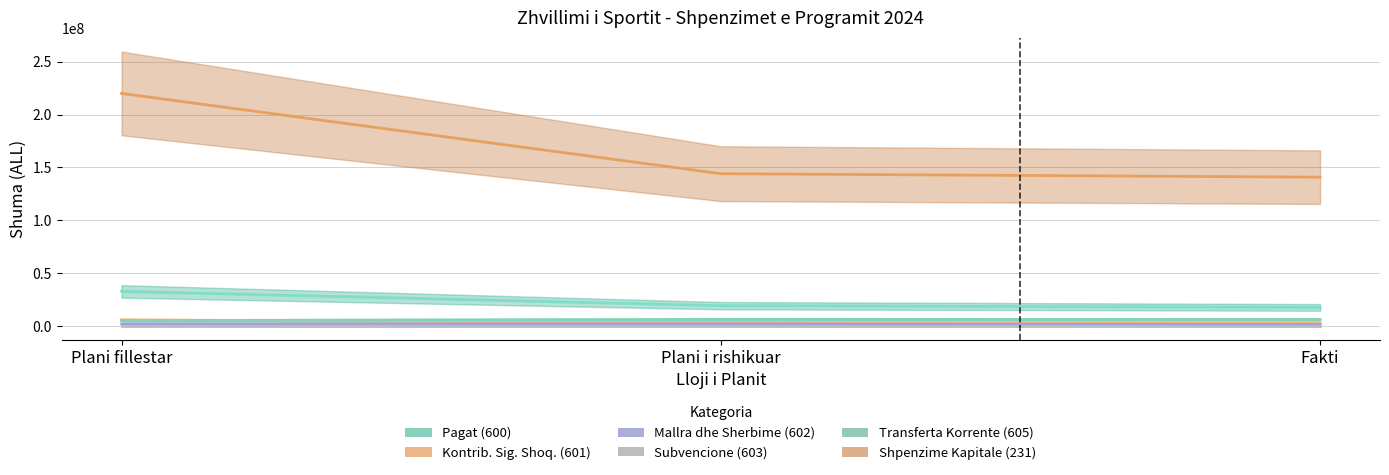

Which has a higher value, Plani fillestar or Fakti?

Plani fillestar